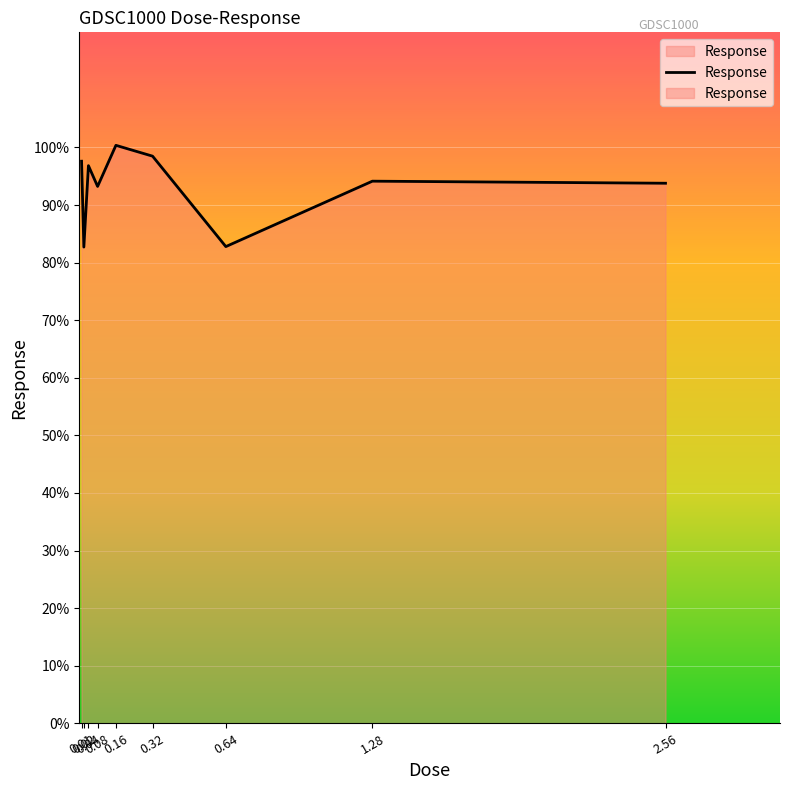

What is the sum of all values?

840.0